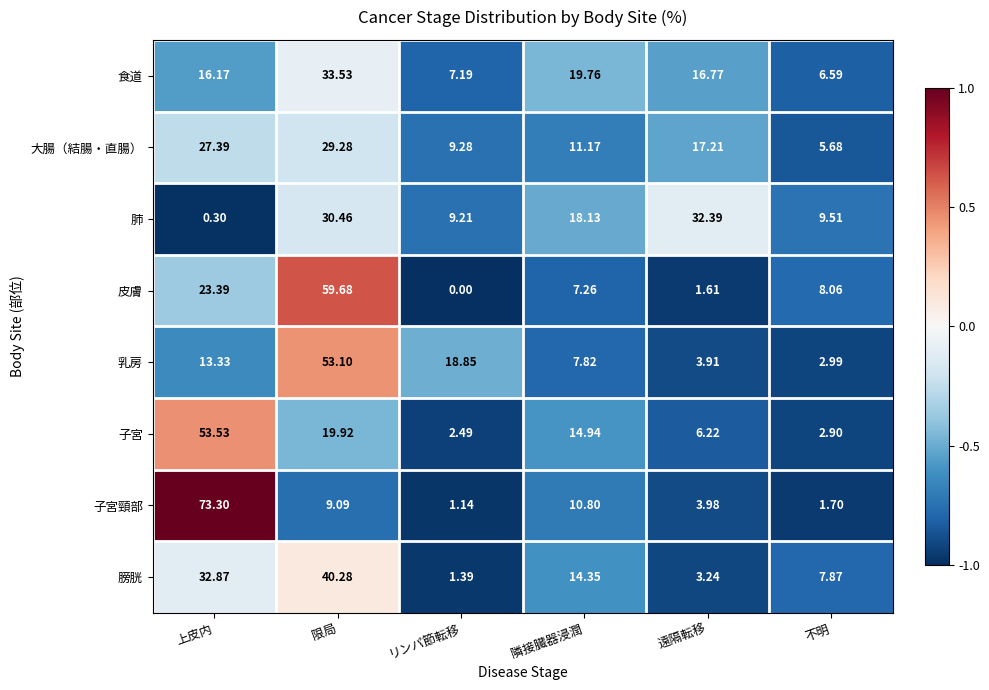

Rank the series at 不明 from lowest to highest value.

子宮頸部, 子宮, 乳房, 大腸（結腸・直腸）, 食道, 膀胱, 皮膚, 肺